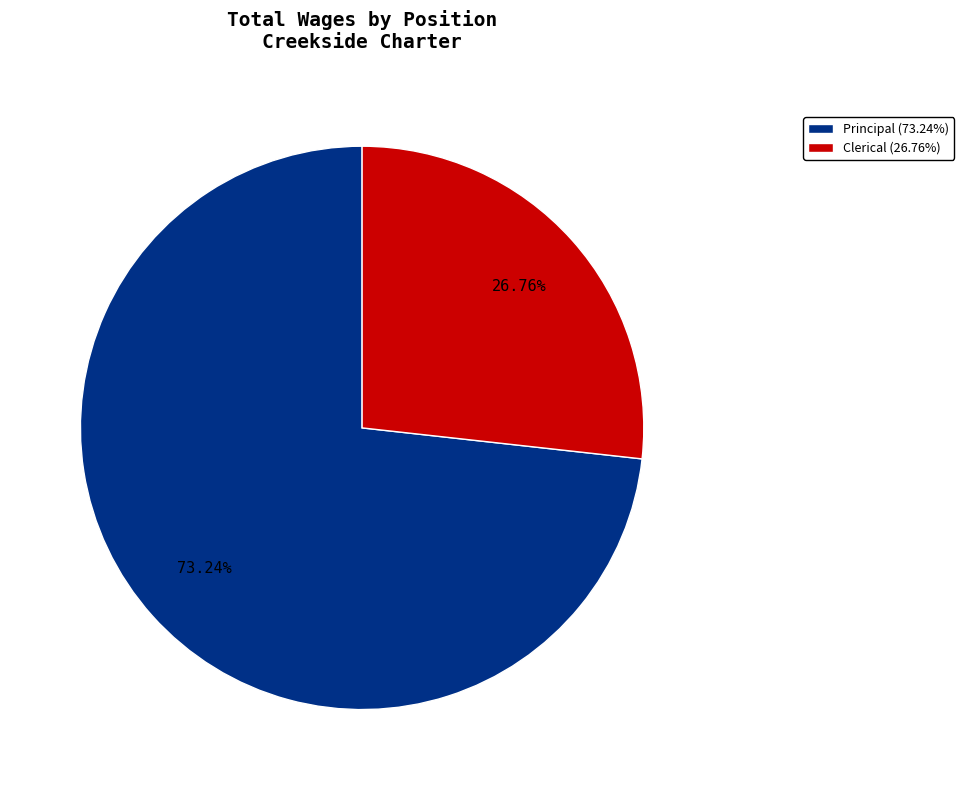

True or false: Principal accounts for 65% of the total.

False